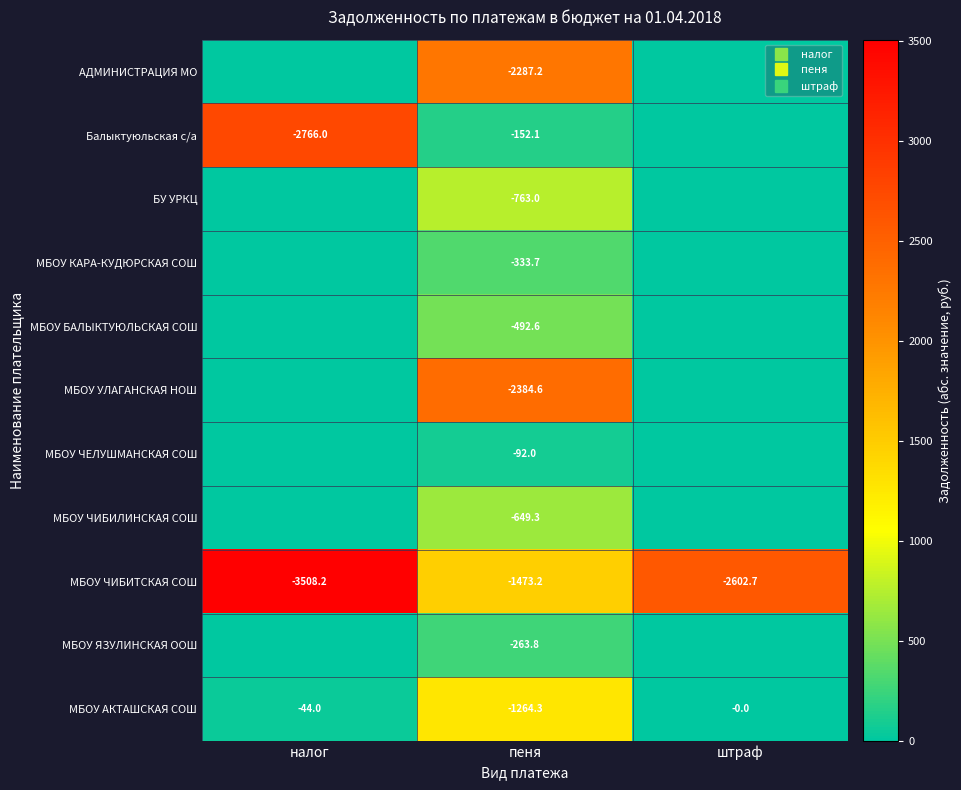

Is the value of МБОУ БАЛЫКТУЮЛЬСКАЯ СОШ at налог greater than the value of АДМИНИСТРАЦИЯ МО at пеня?

No